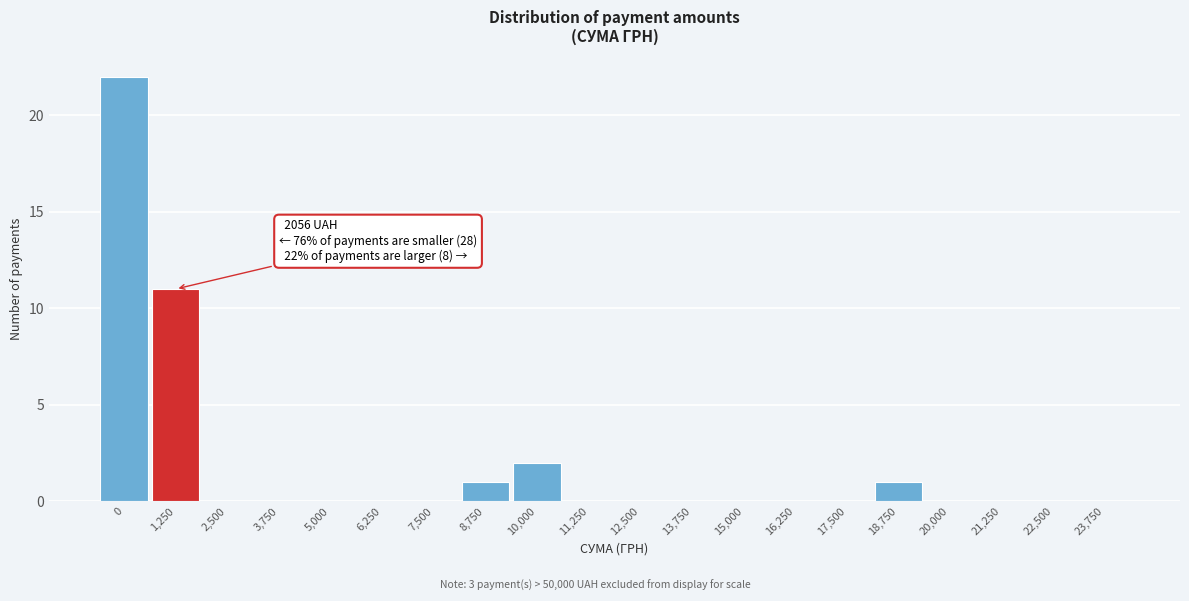

Reading left to right, list all the values displayed in this chart.

0=22	1,250=11	2,500=0	3,750=0	5,000=0	6,250=0	7,500=0	8,750=1	10,000=2	11,250=0	12,500=0	13,750=0	15,000=0	16,250=0	17,500=0	18,750=1	20,000=0	21,250=0	22,500=0	23,750=0